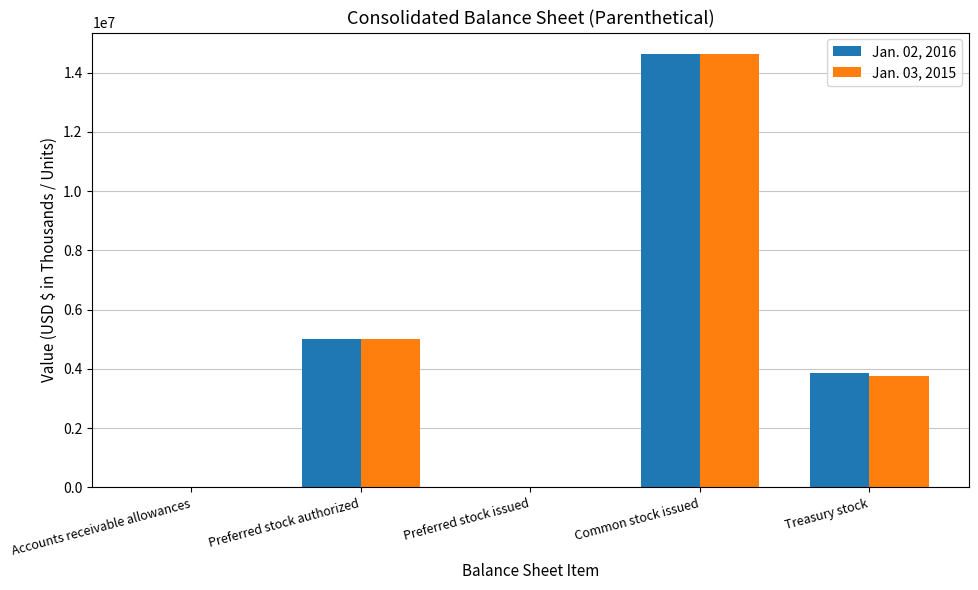

Which series changed the most between Accounts receivable allowances and Common stock issued?

Jan. 02, 2016